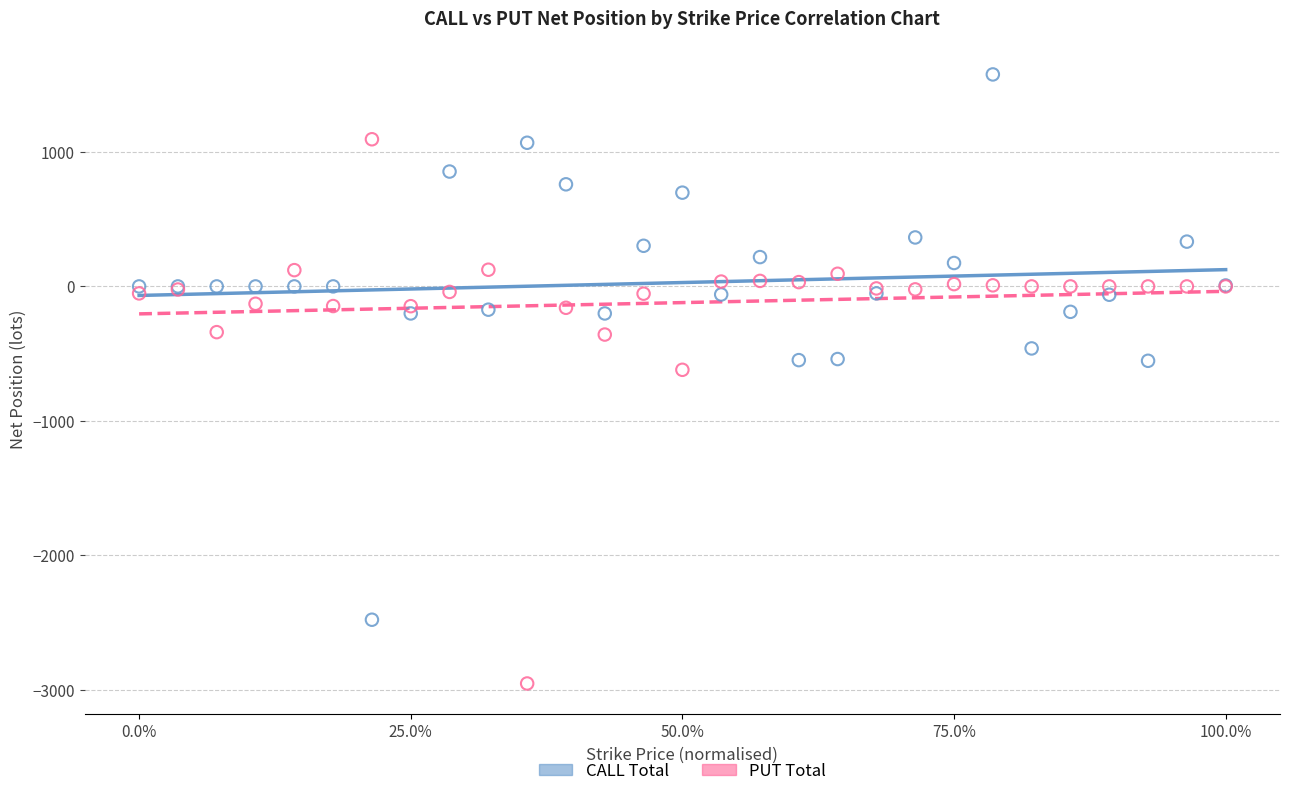

Which series reaches the minimum Y coordinate?

PUT Total